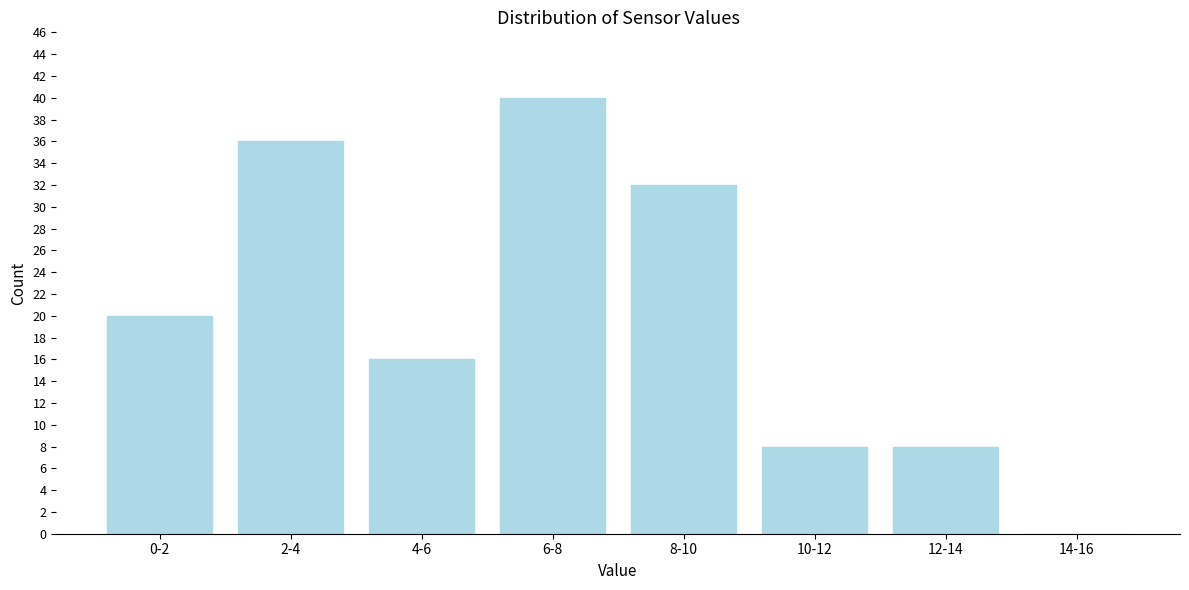

Reading left to right, list all the values displayed in this chart.

0-2=20	2-4=36	4-6=16	6-8=40	8-10=32	10-12=8	12-14=8	14-16=0